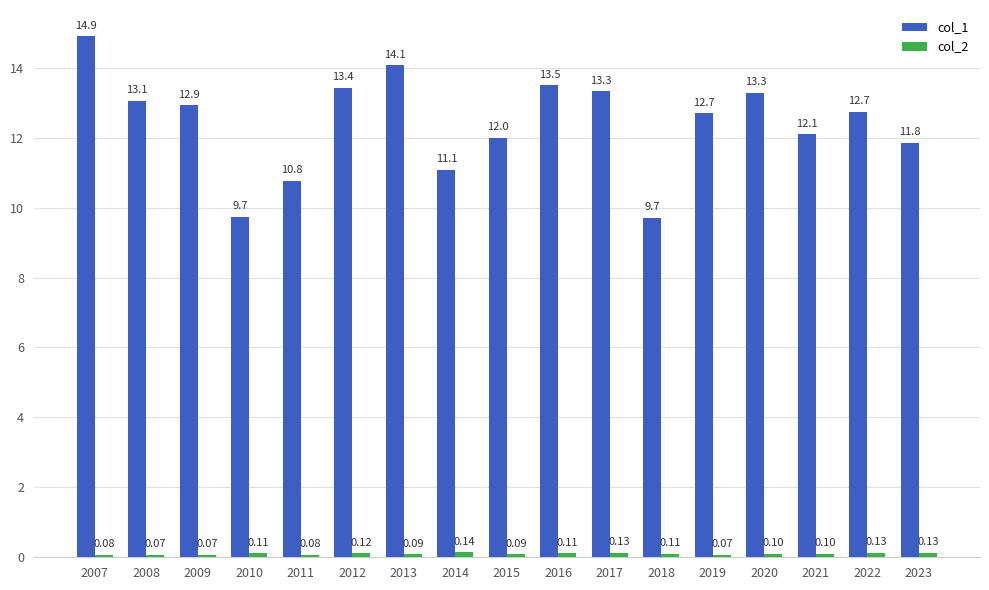

What is the average value of the col_1 series?

12.4